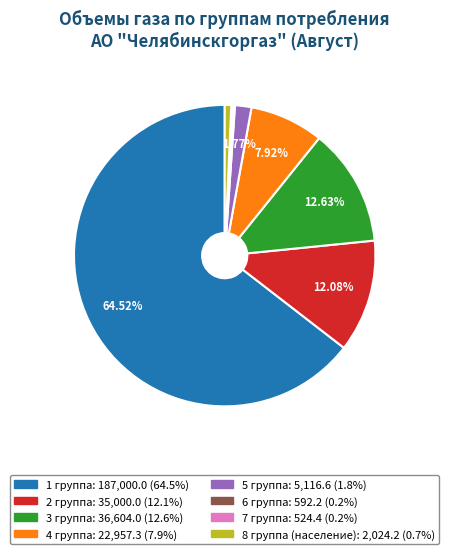

Which has a higher value, 1 группа or 3 группа?

1 группа